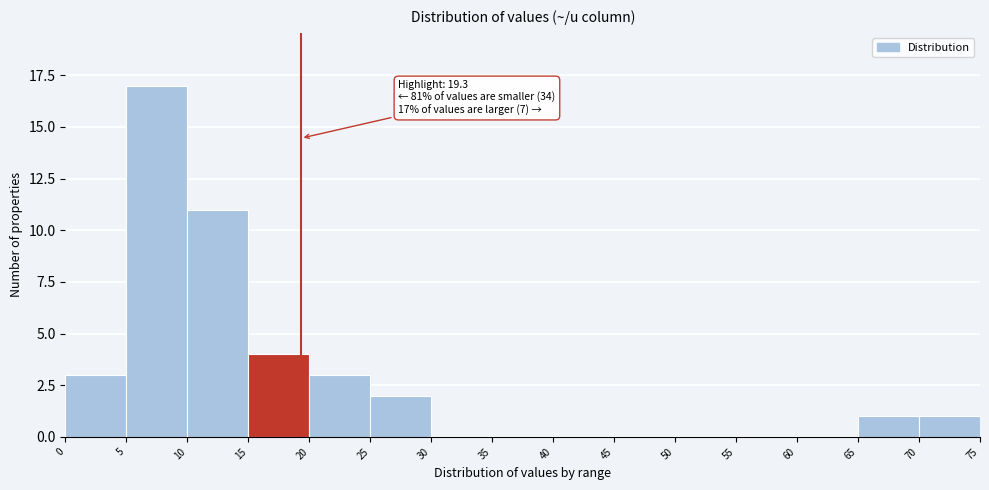

Which range on the x-axis has the tallest bar?

5 to 10